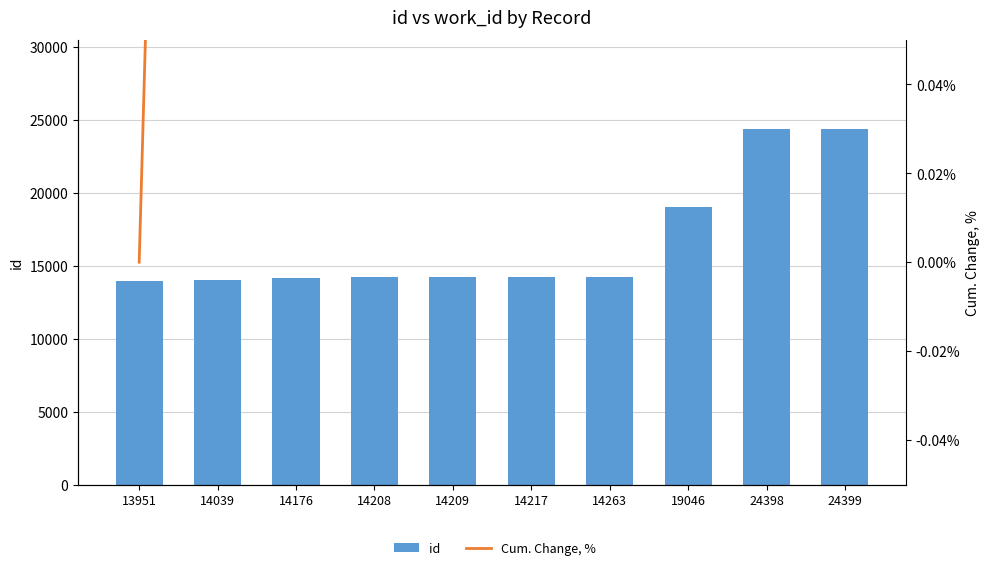

Reading left to right, extract all data points from this chart.

id: 13951=13951.0	14039=14039.0	14176=14176.0	14208=14208.0	14209=14209.0	14217=14217.0	14263=14263.0	19046=19046.0	24398=24398.0	24399=24399.0
Cum. Change, %: 13951=0.0	14039=0.6	14176=1.6	14208=1.8	14209=1.8	14217=1.9	14263=2.2	19046=36.5	24398=74.9	24399=74.9